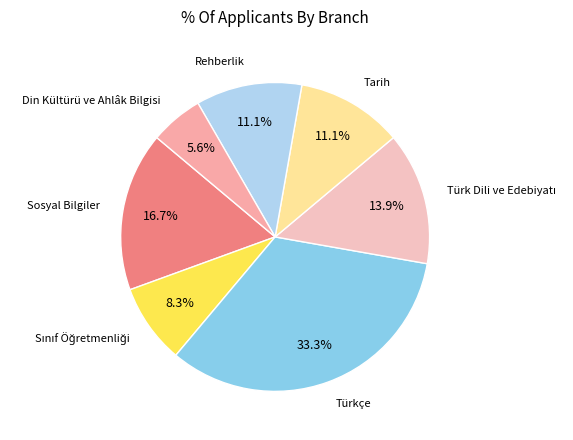

What is the largest slice in the pie chart?

Türkçe